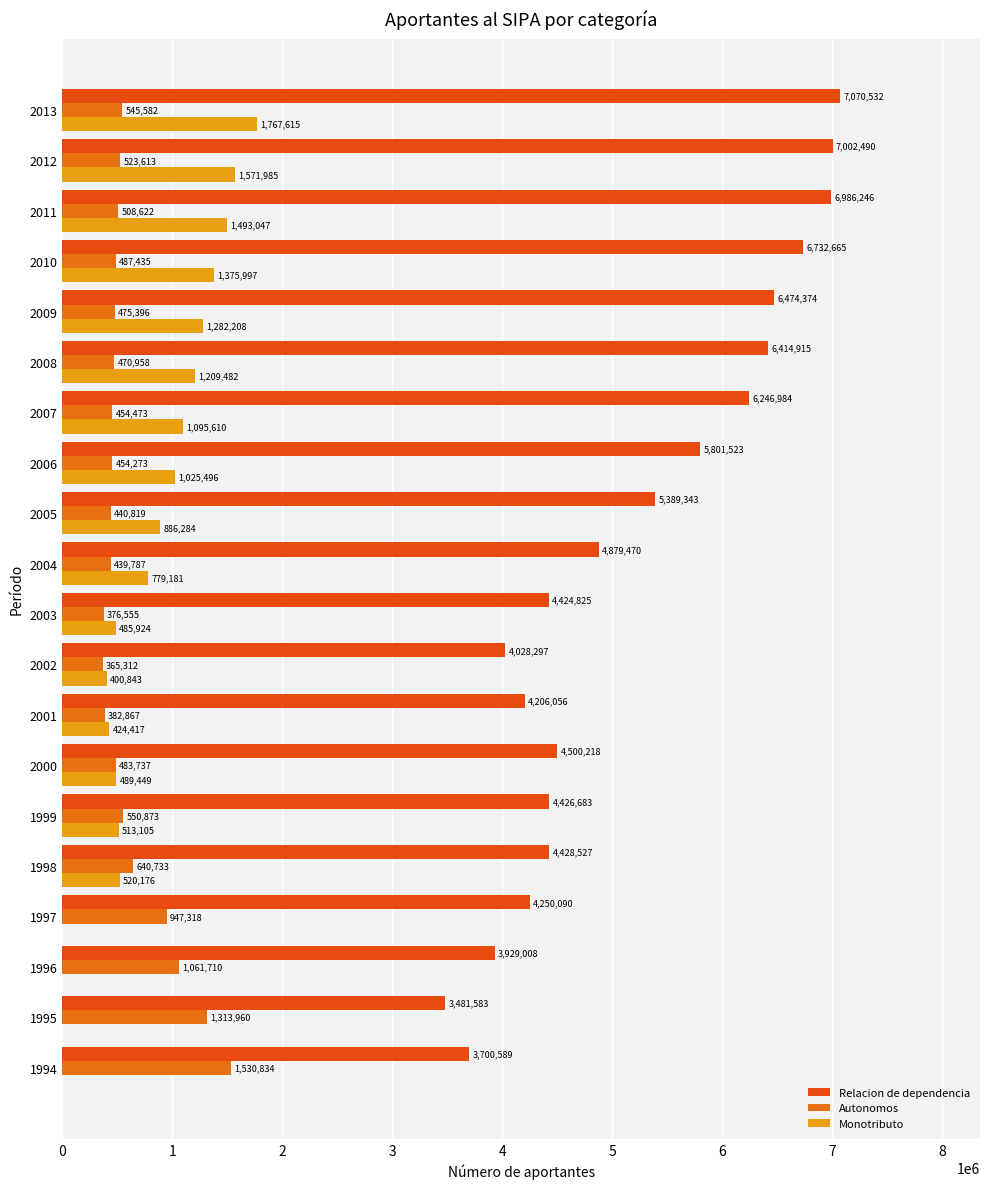

Which series has the largest range (max minus min)?

Relacion de dependencia